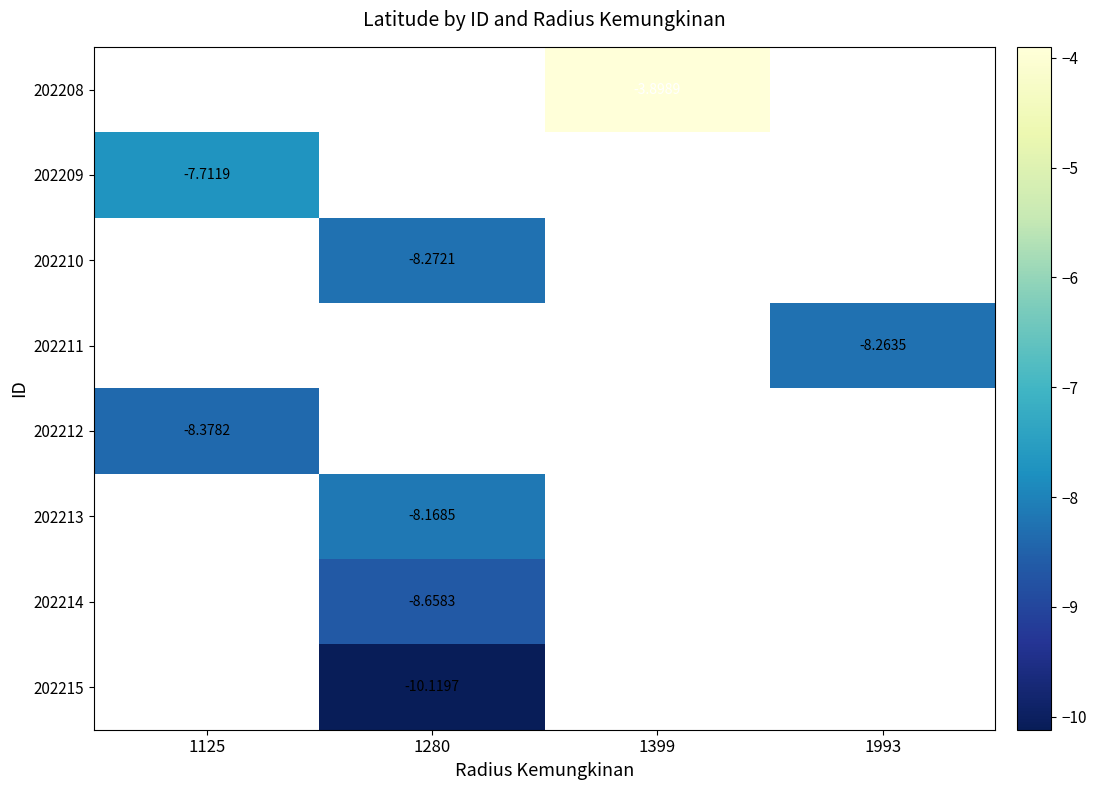

Which label corresponds to the smallest value in the chart?

1280